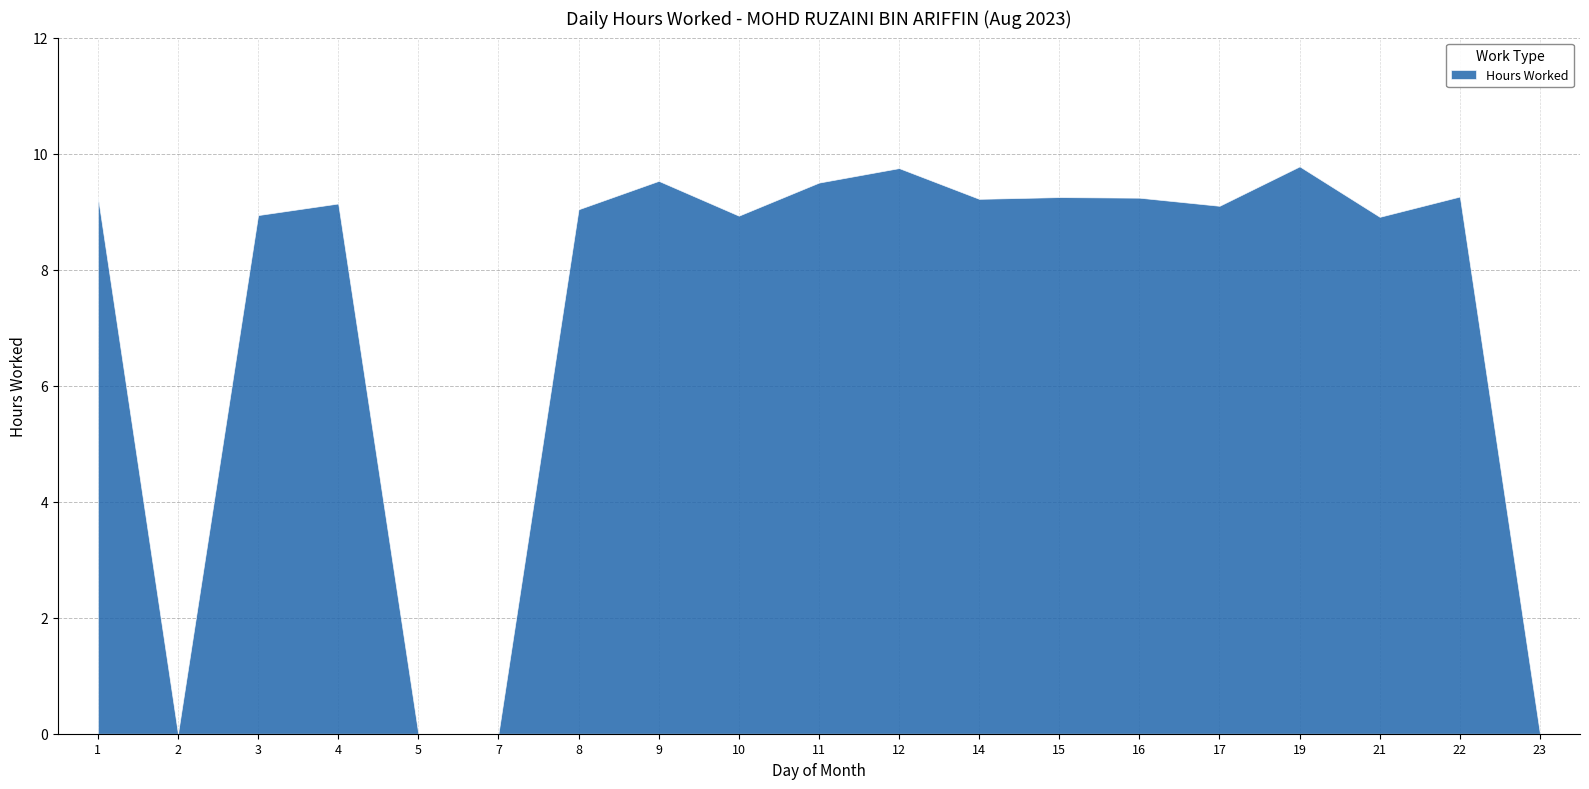

At which category does the chart reach its minimum across all series?

2